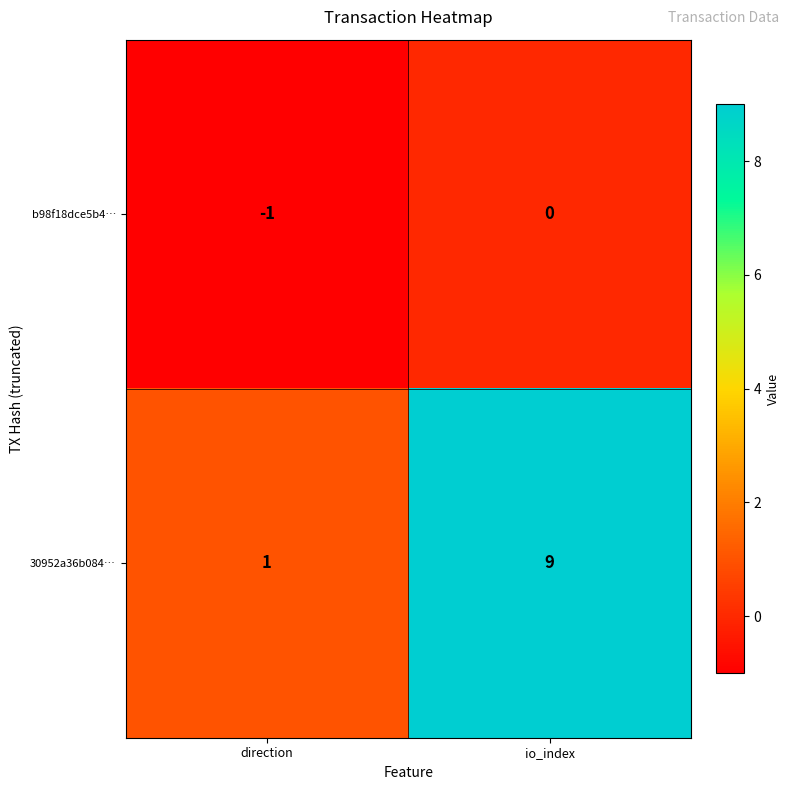

Reading left to right, extract all data points from this chart.

b98f18dce5b4…: direction=-1	io_index=0
30952a36b084…: direction=1	io_index=9